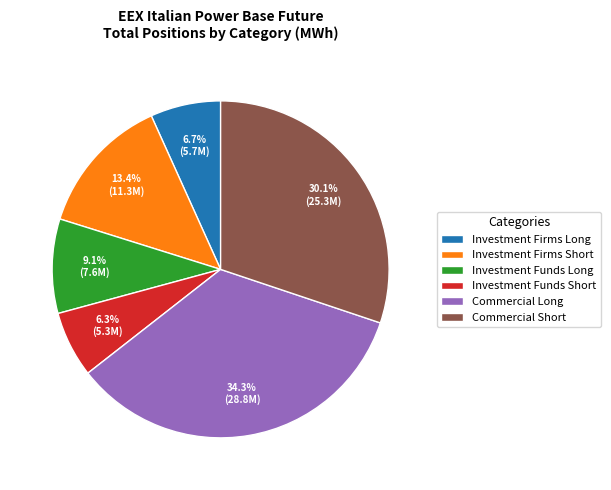

Approximately how many times larger is the value at Commercial Long compared to Investment Funds Short?

5.4